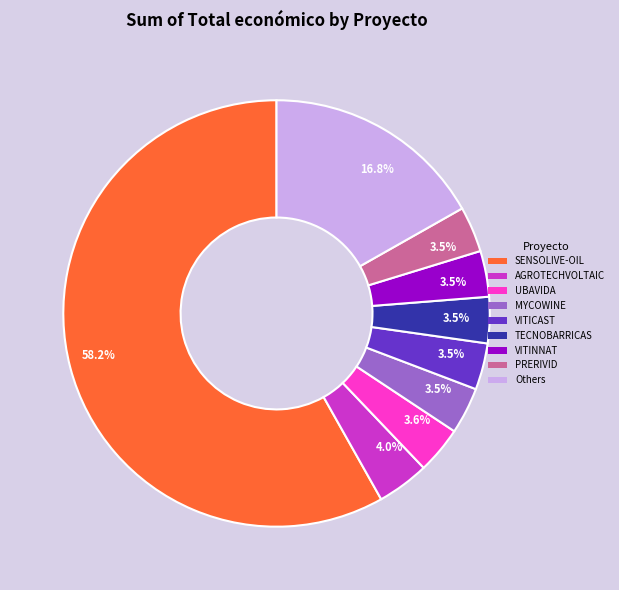

Does any single category account for the majority?

Yes